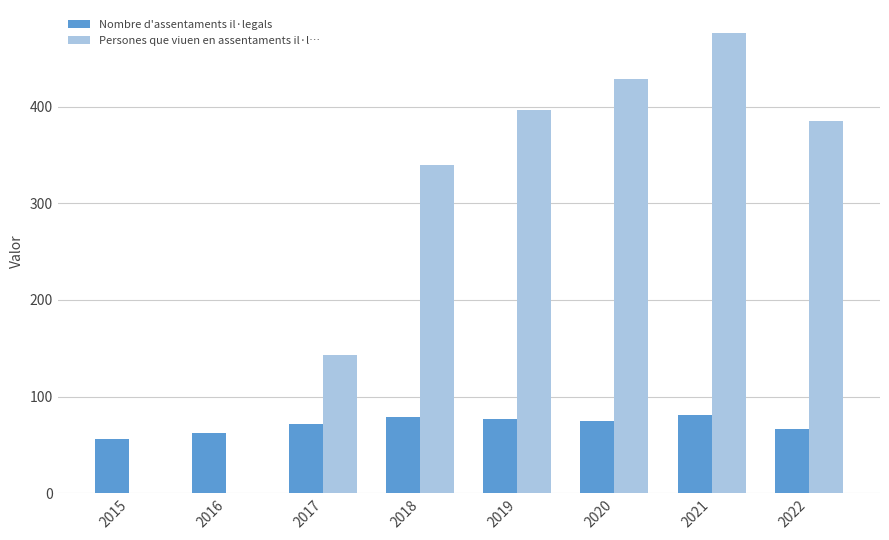

Reading left to right, extract all data points from this chart.

Nombre d'assentaments il·legals: 2015=56	2016=62	2017=72	2018=79	2019=77	2020=75	2021=81	2022=66
Persones que viuen en assentaments il·l…: 2015=0	2016=0	2017=143	2018=339	2019=396	2020=428	2021=476	2022=385